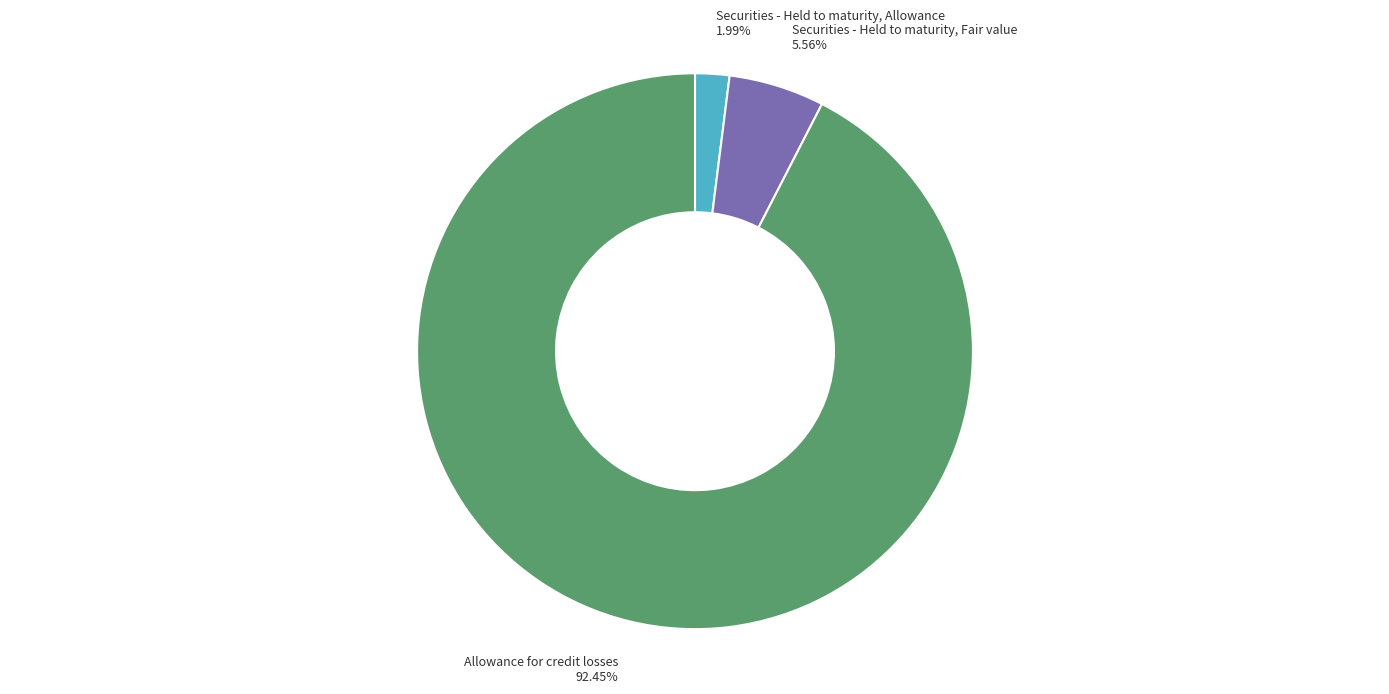

Count the number of slices in the pie.

3